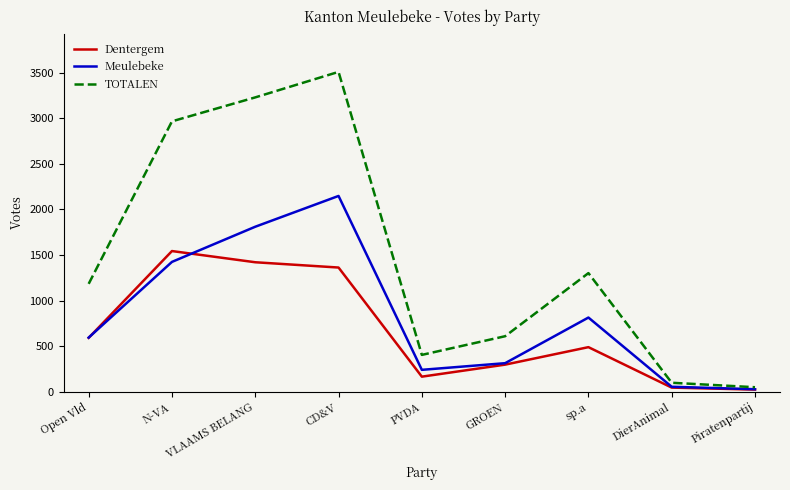

Which category has the highest value in the Dentergem series?

N-VA